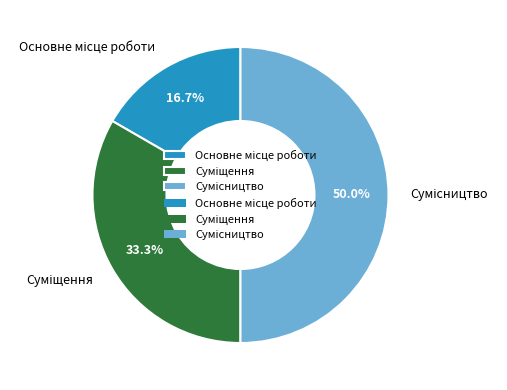

Count the number of slices in the pie.

3